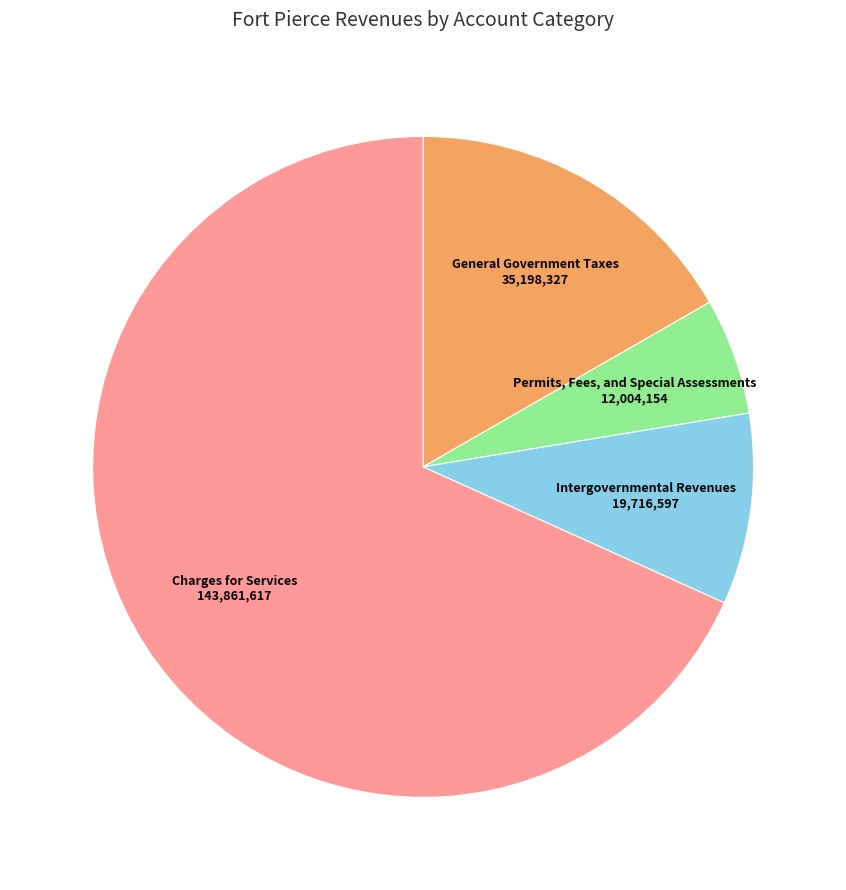

How many segments does this pie chart have?

4